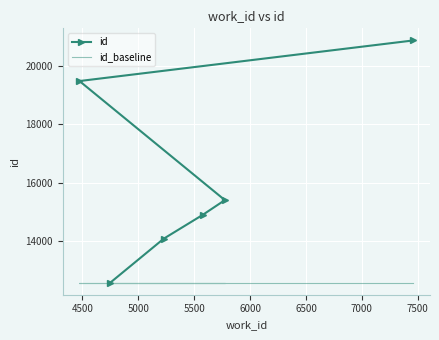

True or false: id_baseline has a value of 7681 at 4000.

False